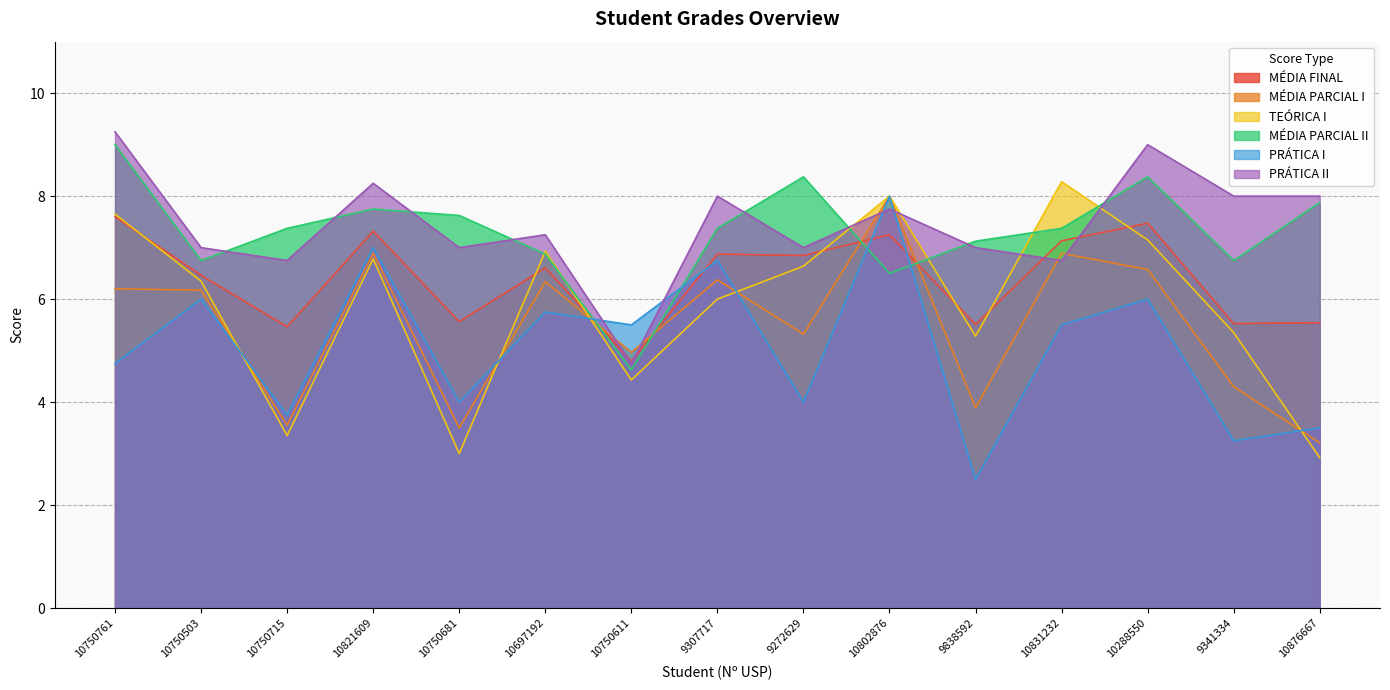

How many data points in MÉDIA PARCIAL I are less than 6?

7